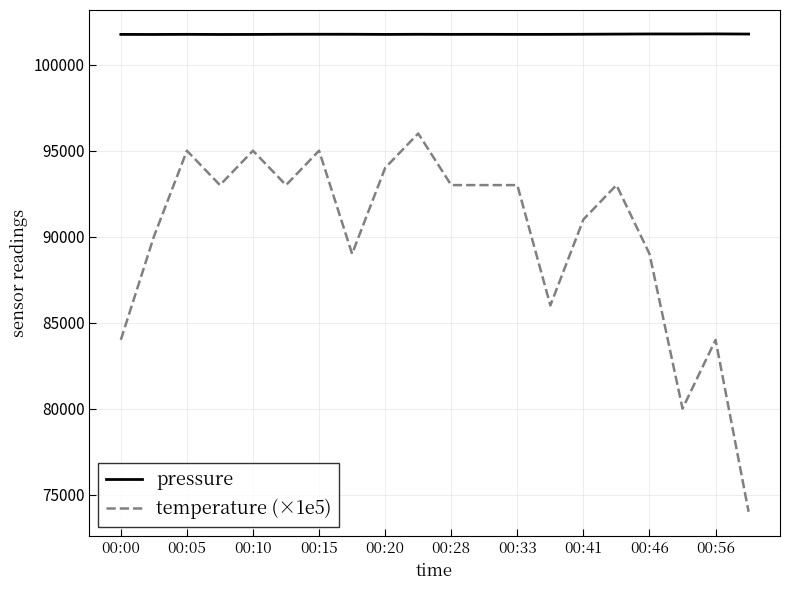

What are all the series names shown in the legend?

pressure, temperature (×1e5)